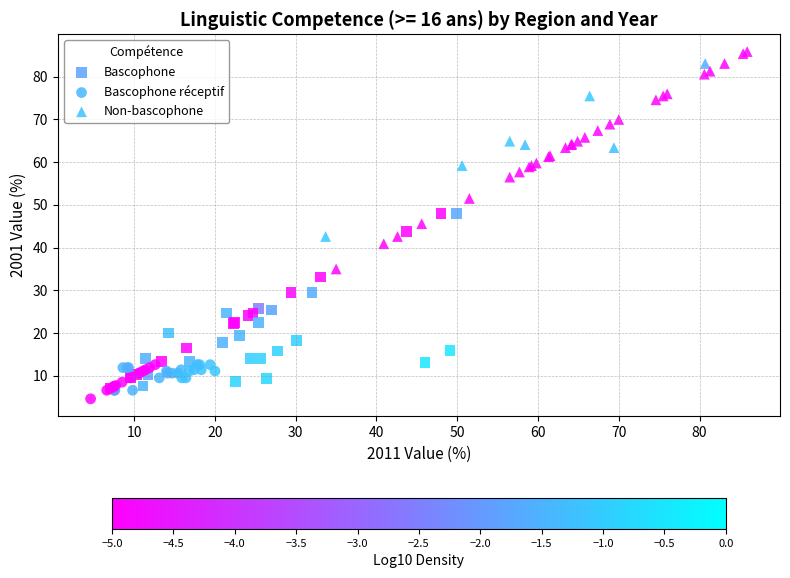

Which series reaches the maximum Y coordinate?

Non-bascophone